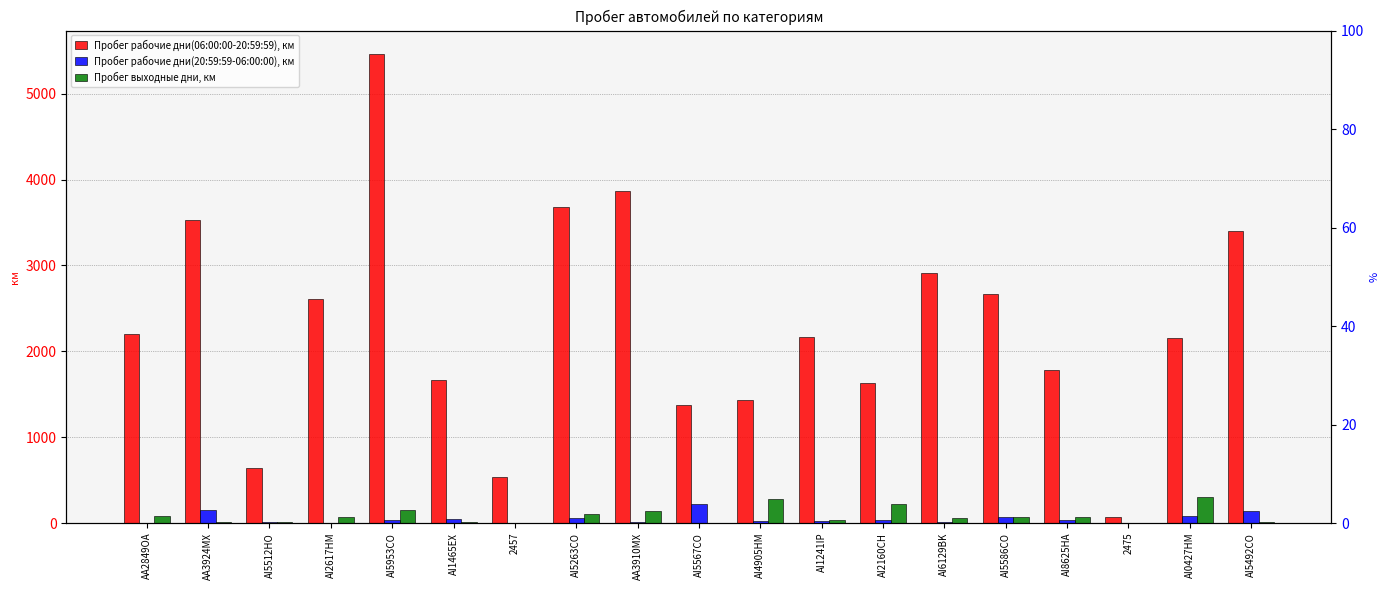

Reading left to right, extract all data points from this chart.

Пробег рабочие дни(06:00:00-20:59:59), км: 2195.4	3533.1	640.3	2604.7	5461.6	1663.7	536.2	3677.5	3866.1	1374.7	1430.5	2168.1	1631.2	2907.1	2670.6	1785.6	67.1	2152.7	3395.4
Пробег рабочие дни(20:59:59-06:00:00), км: 0.0	151.7	10.6	0.0	33.5	44.0	0.0	62.6	10.1	221.2	28.9	19.4	39.5	9.9	72.4	31.8	0.0	80.3	137.3
Пробег выходные дни, км: 80.1	8.8	14.9	66.7	155.3	11.5	2.8	102.0	142.9	0.0	276.2	38.0	225.5	54.0	66.1	68.7	0.0	303.1	11.8